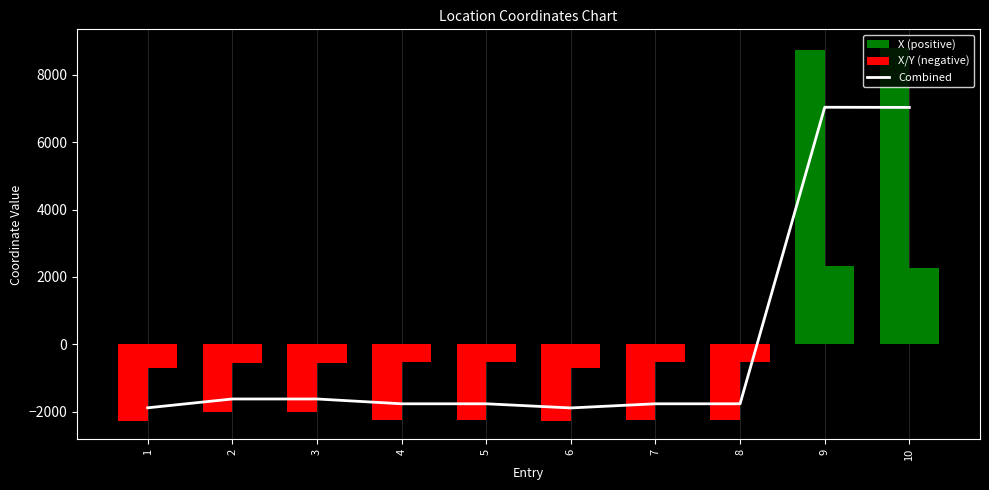

List the labels in order of value, largest first.

9, 10, 2, 3, 4, 5, 7, 8, 1, 6